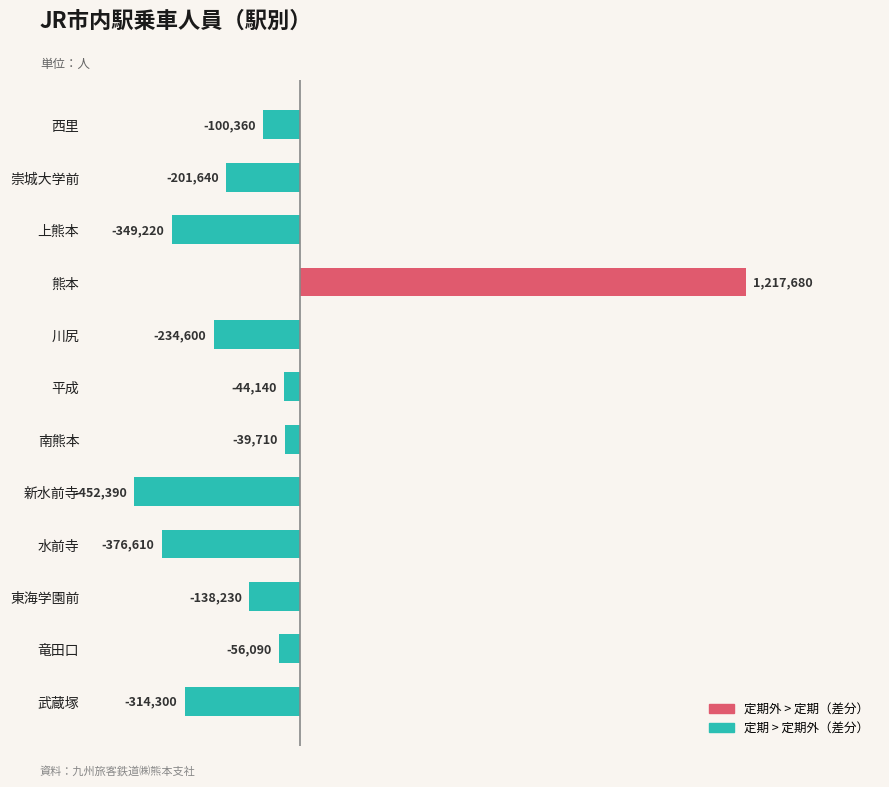

What is the difference between the values at 川尻 and 上熊本?

114620